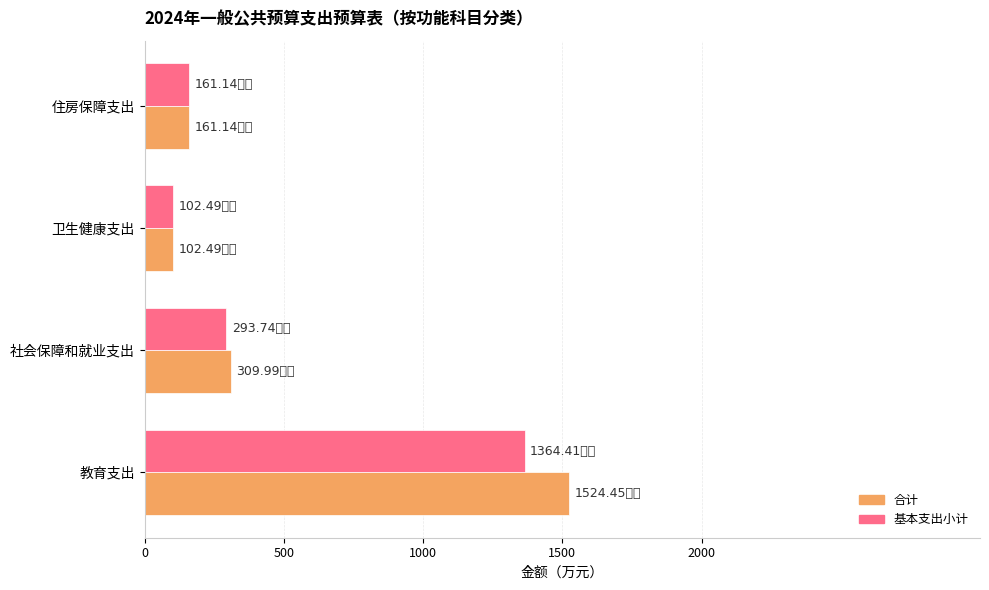

At which label is 基本支出小计 closest to 0?

卫生健康支出